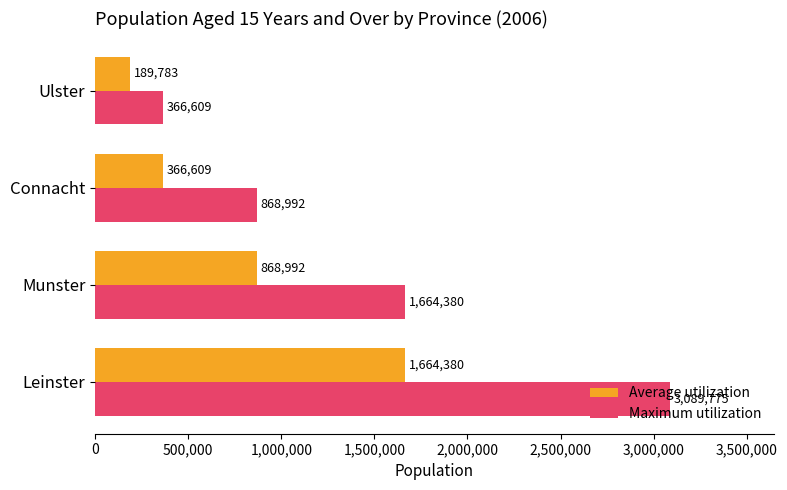

How many data points in Average utilization are less than 868992?

2